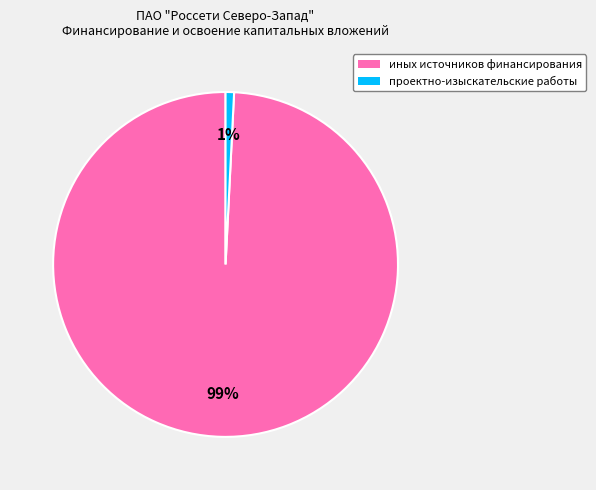

How many slices are in this pie chart?

2